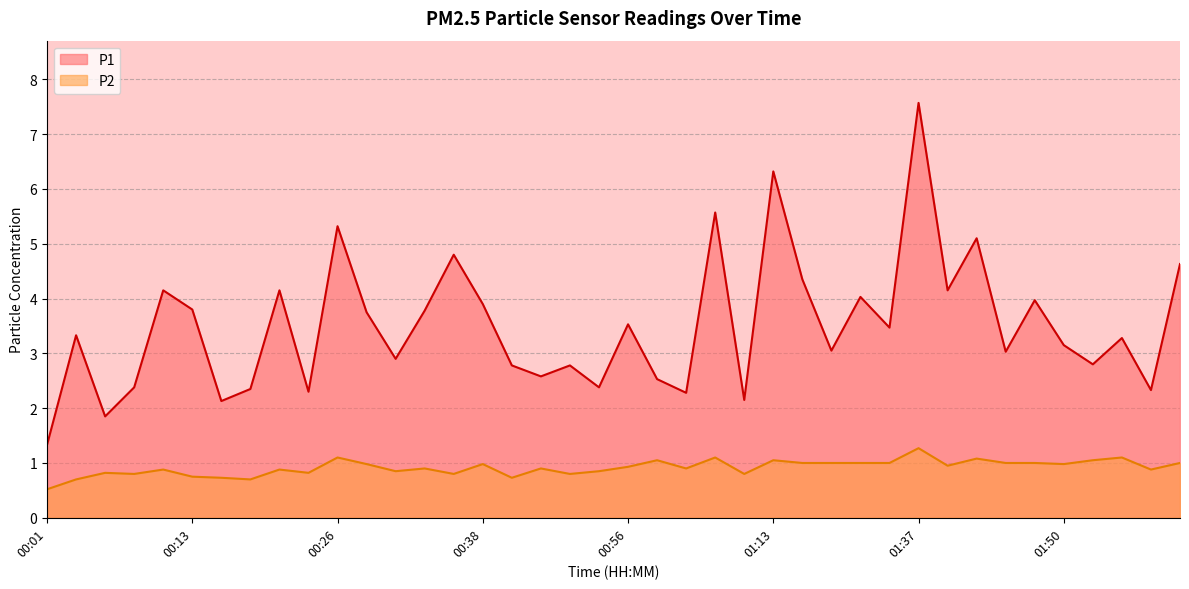

What is the difference between the highest and lowest values at 00:38?

2.9